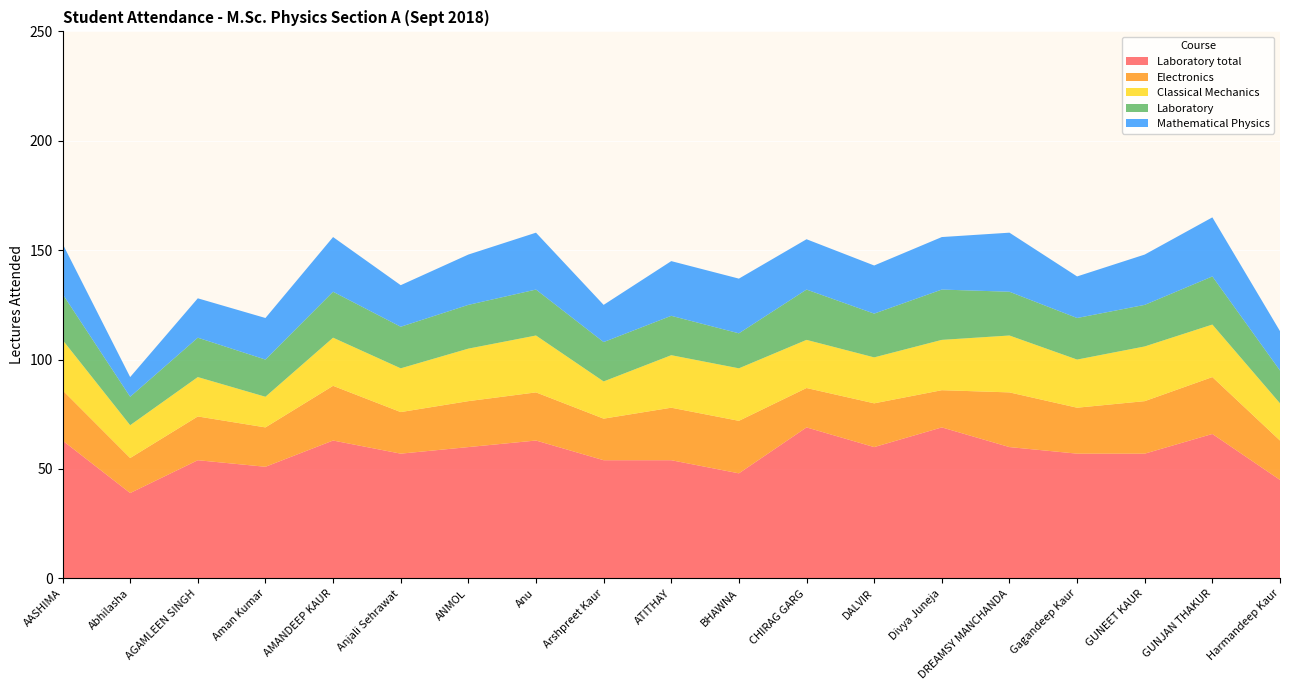

Reading left to right, what are all the values shown in this chart?

Laboratory total: 63	39	54	51	63	57	60	63	54	54	48	69	60	69	60	57	57	66	45
Electronics: 23	16	20	18	25	19	21	22	19	24	24	18	20	17	25	21	24	26	18
Classical Mechanics: 23	15	18	14	22	20	24	26	17	24	24	22	21	23	26	22	25	24	17
Laboratory: 21	13	18	17	21	19	20	21	18	18	16	23	20	23	20	19	19	22	15
Mathematical Physics: 23	9	18	19	25	19	23	26	17	25	25	23	22	24	27	19	23	27	18